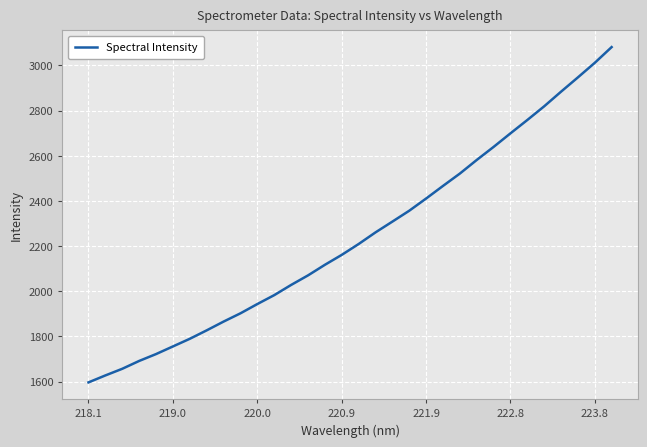

What is the difference between the maximum and minimum values?

1485.0